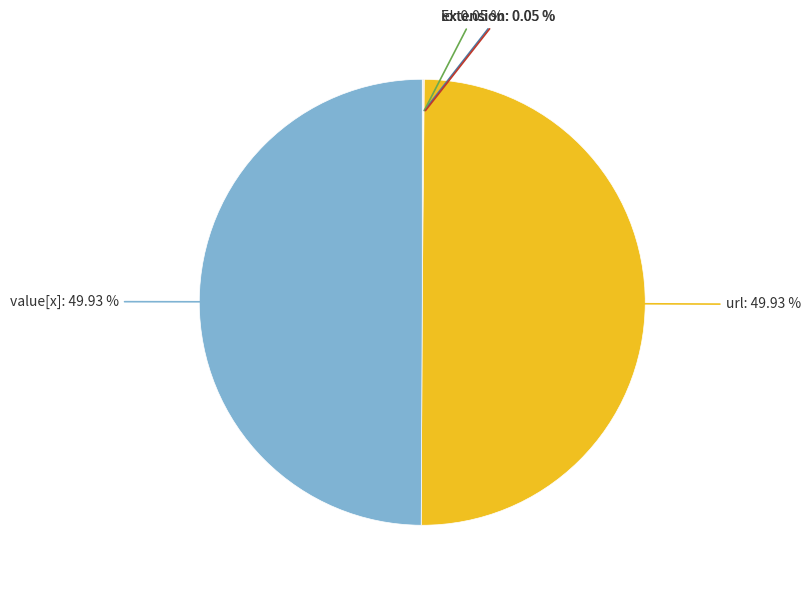

To the nearest percent, what is the difference between the largest and smallest slice percentages?

50%